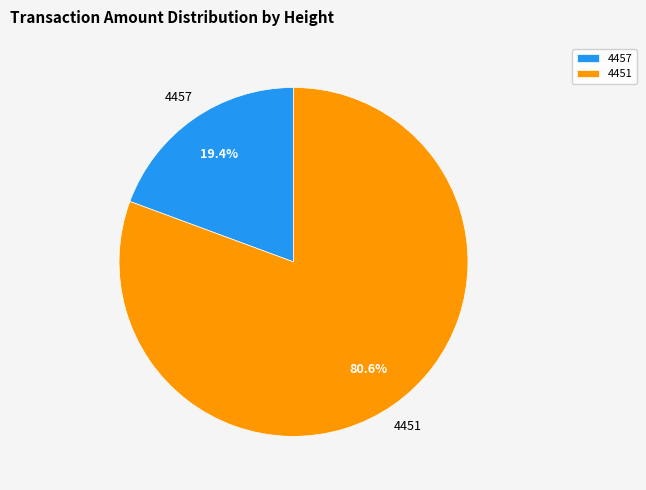

Does 4457 represent more than half of the total?

No